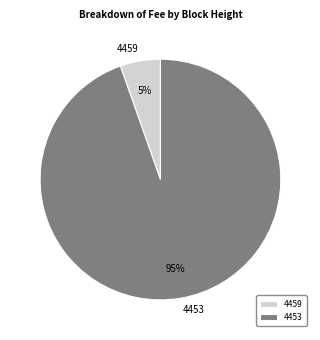

Combined, do 4459 and 4453 account for over 50%?

Yes